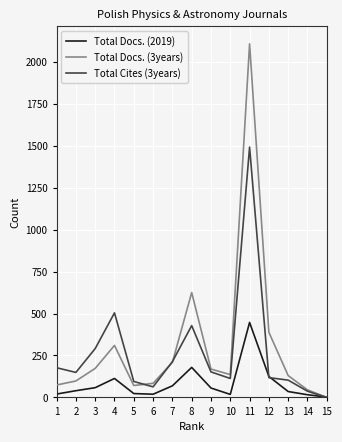

What is the average value of the Total Docs. (3years) series?

308